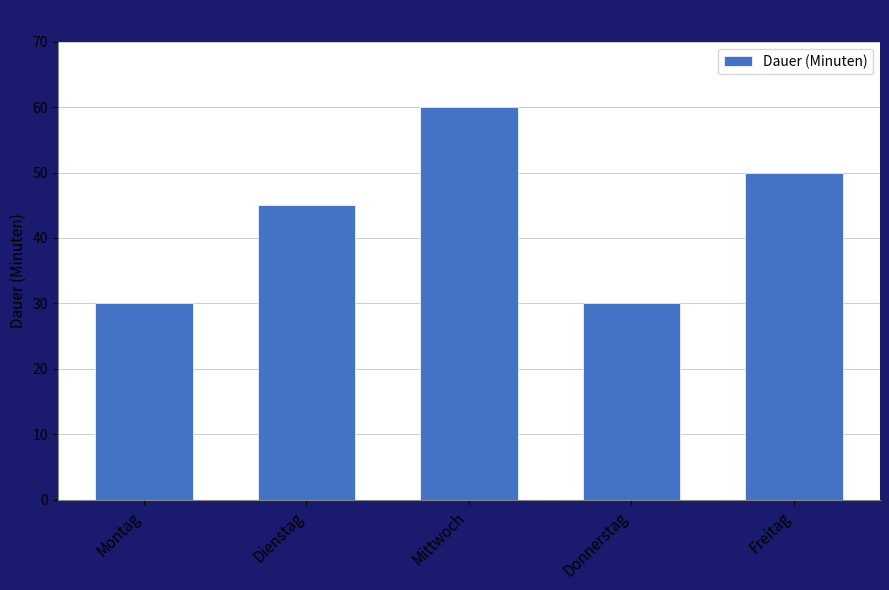

At which category does the chart reach its peak across all series?

Mittwoch